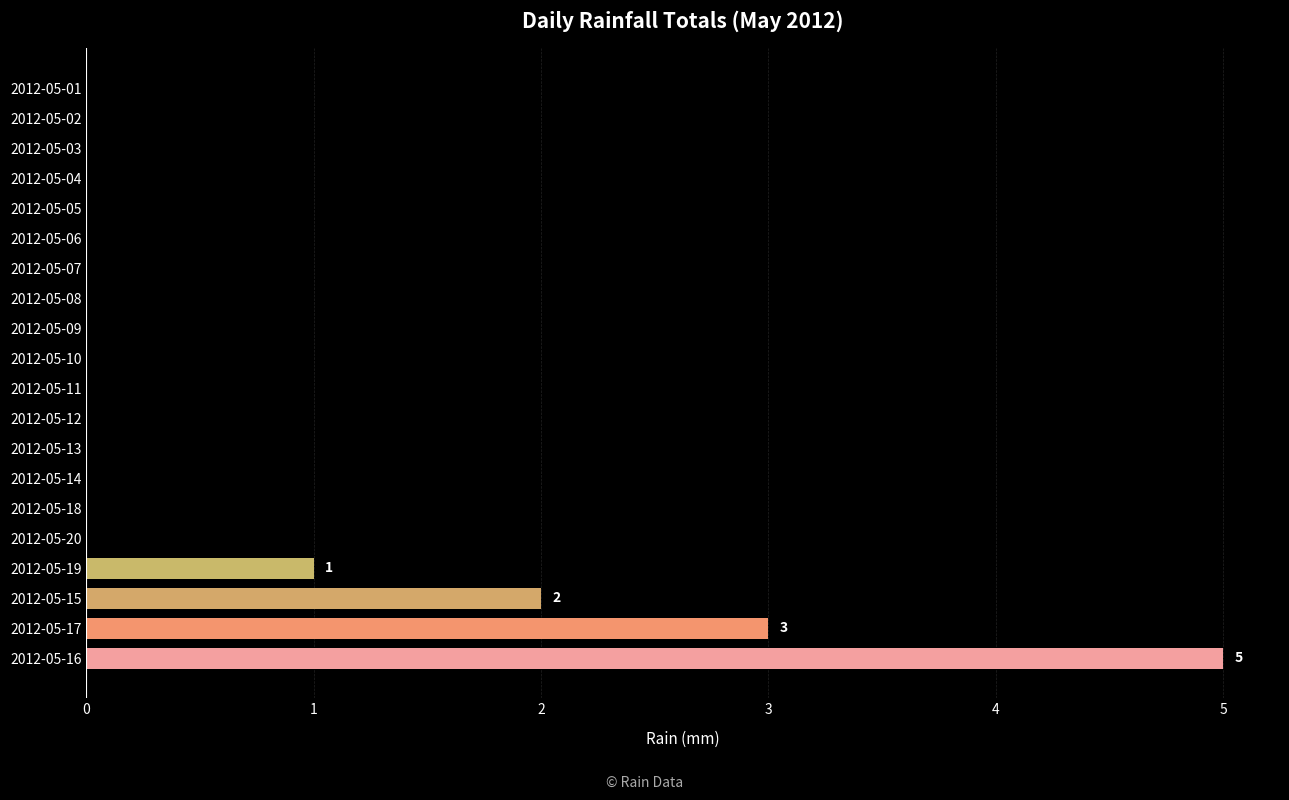

At which label is the value closest to 2?

2012-05-15